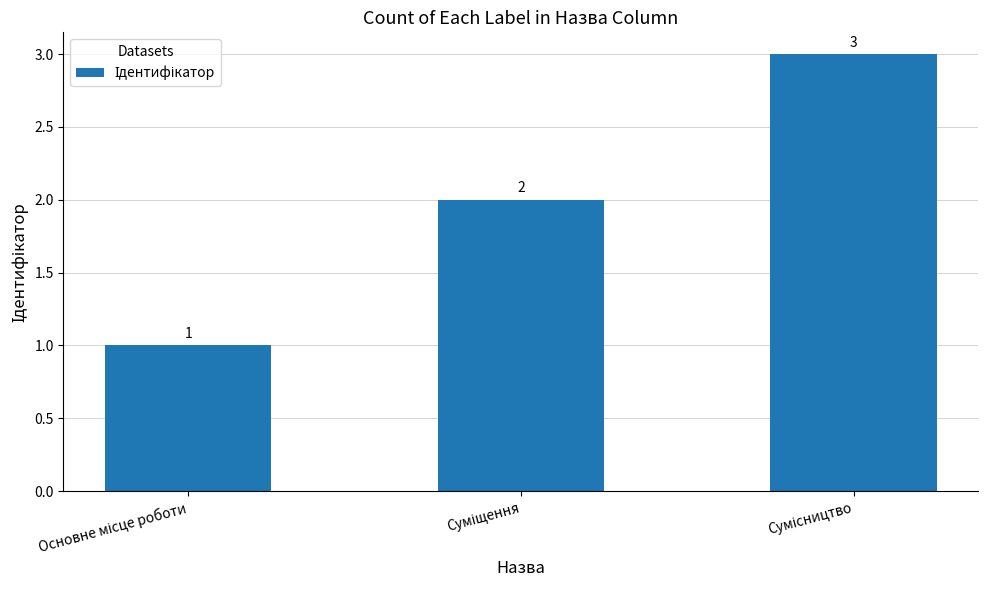

How many data points are less than 2?

1